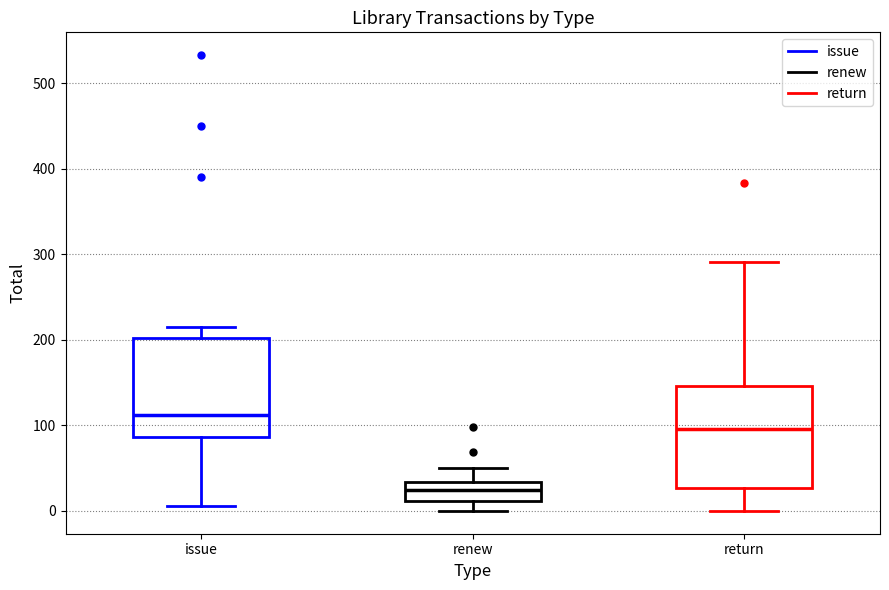

Which box has the highest median line?

issue